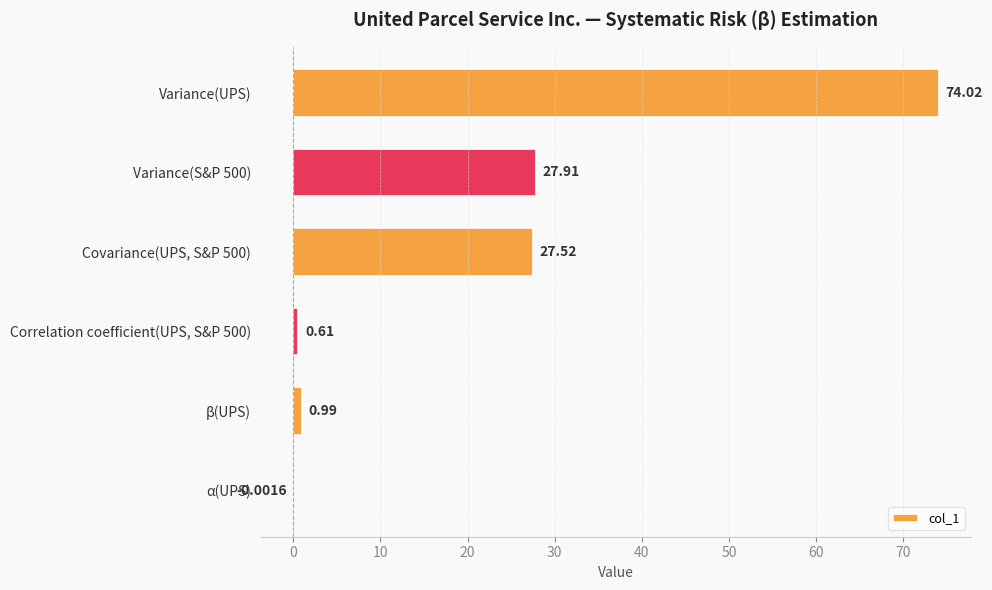

What is the maximum value shown in the chart?

74.0